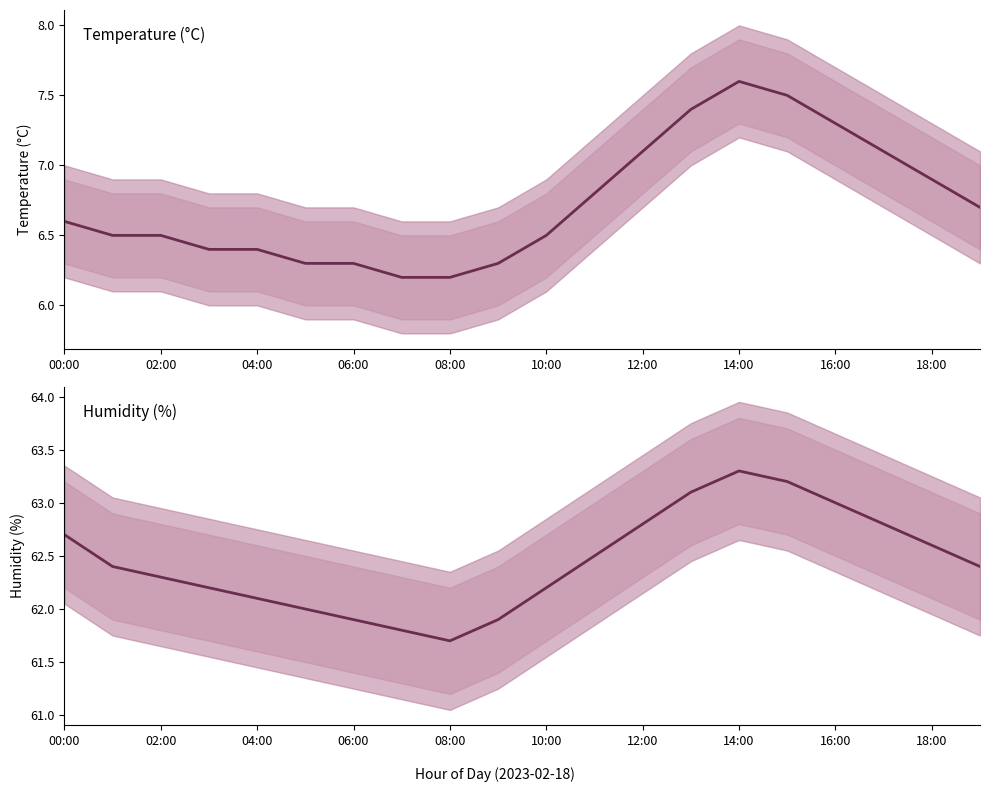

What is the total value across all series at 18:00?

69.5